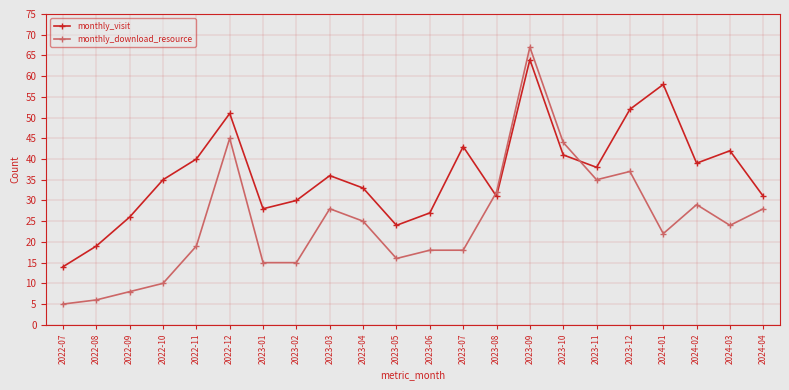

What is the lowest value of the monthly_visit series?

14